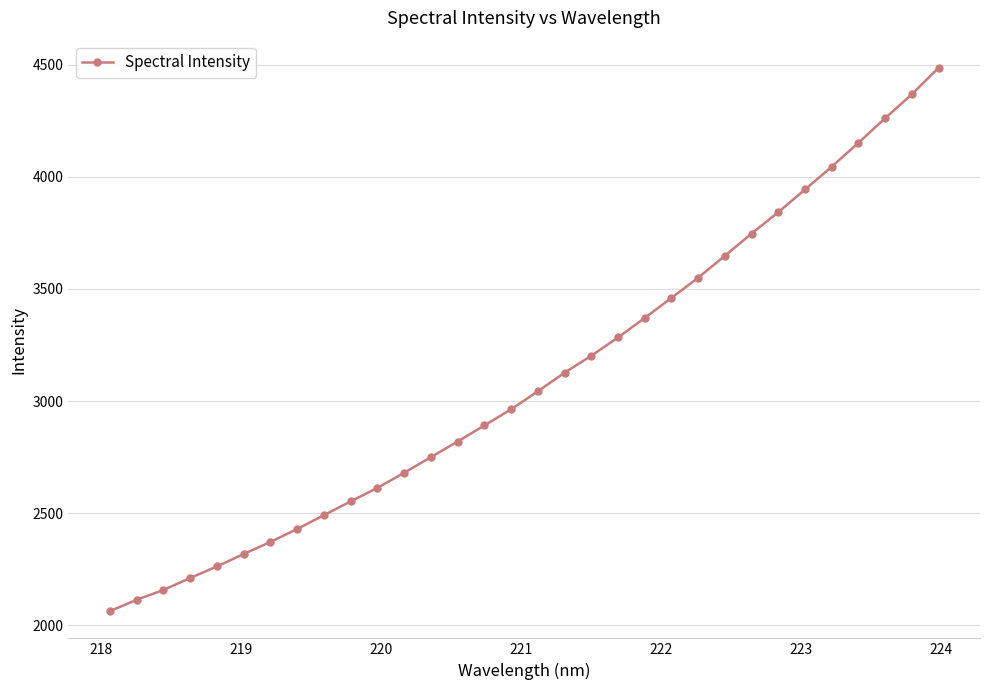

What is the average value?

3100.4